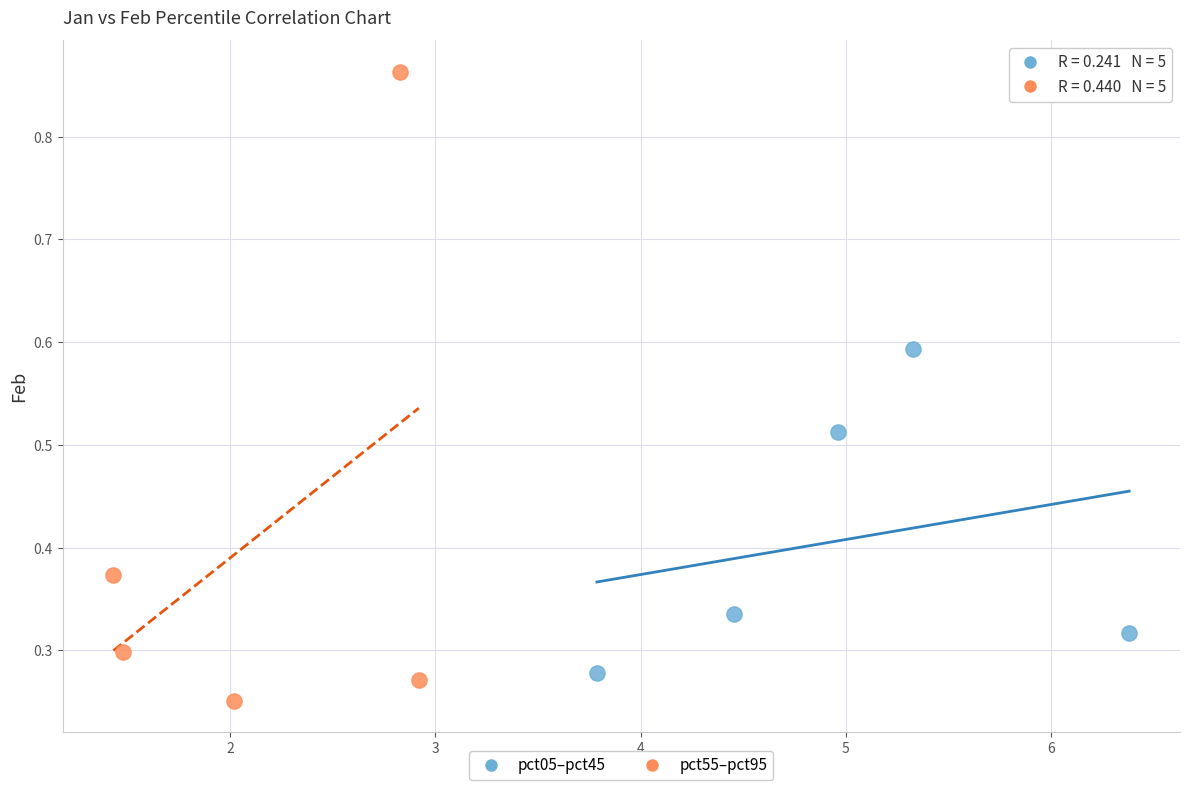

What are all the series names shown in the legend?

pct05–pct45, pct55–pct95